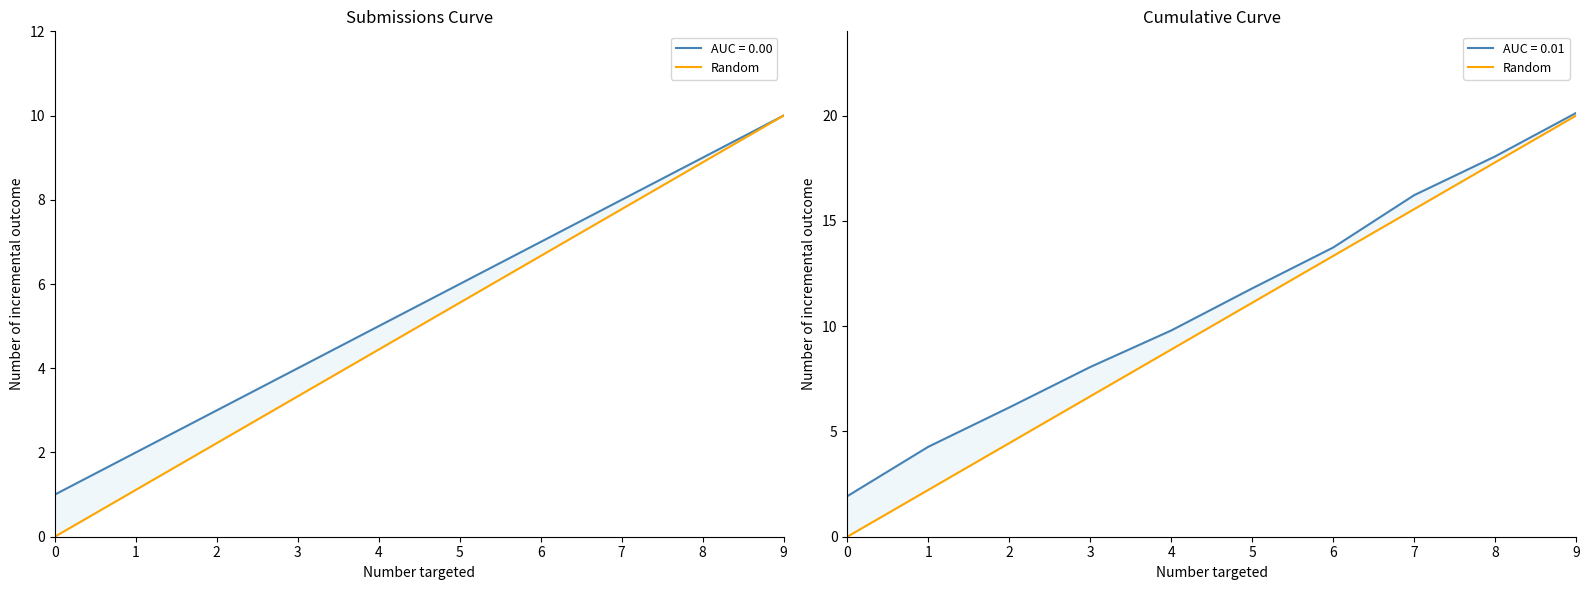

Reading left to right, what are all the values shown in this chart?

0.0	2.2	4.4	6.7	8.9	11.1	13.3	15.6	17.8	20.0